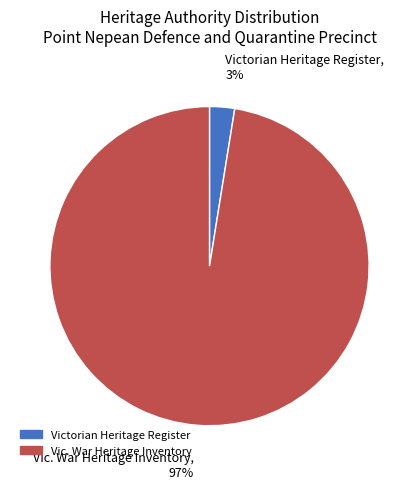

Between Victorian Heritage Register and Vic. War Heritage Inventory, which is larger?

Vic. War Heritage Inventory